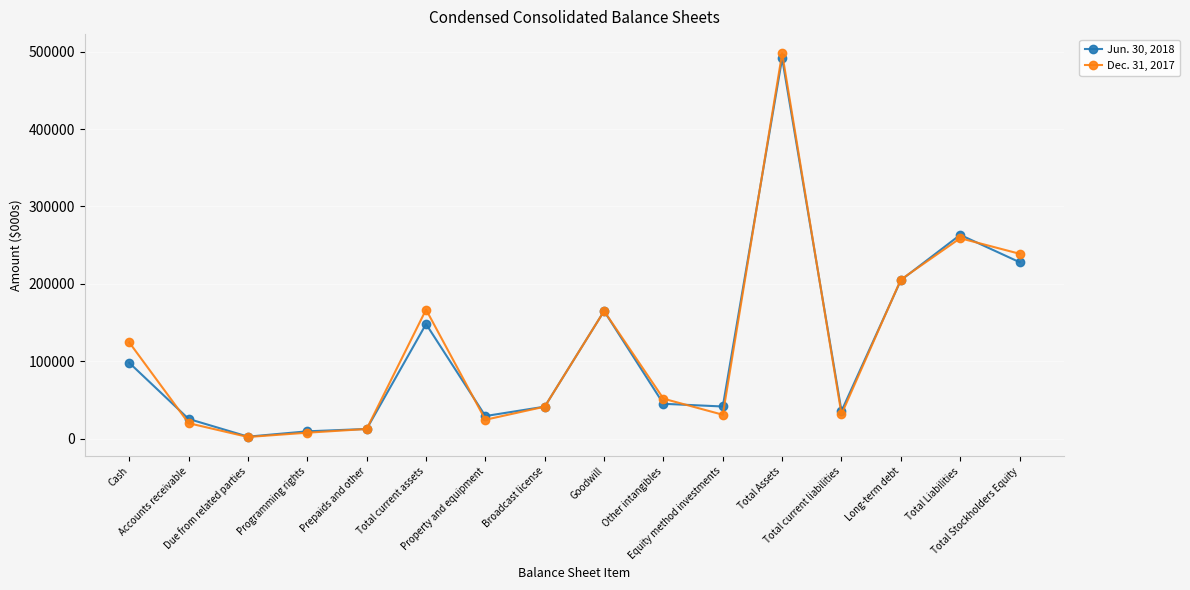

The Jun. 30, 2018 series shows 377270 at Total Stockholders Equity. True or false?

False